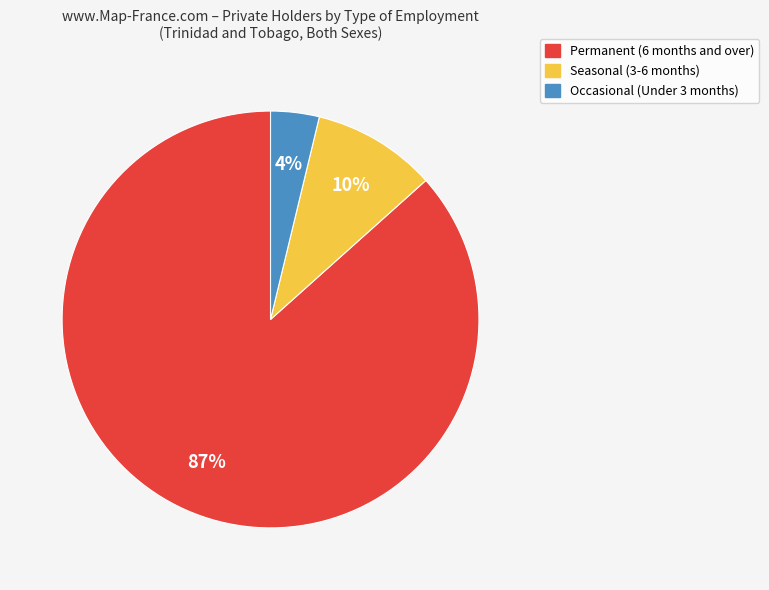

Is the sum of Occasional (Under 3 months) and Seasonal (3-6 months) greater than half?

No